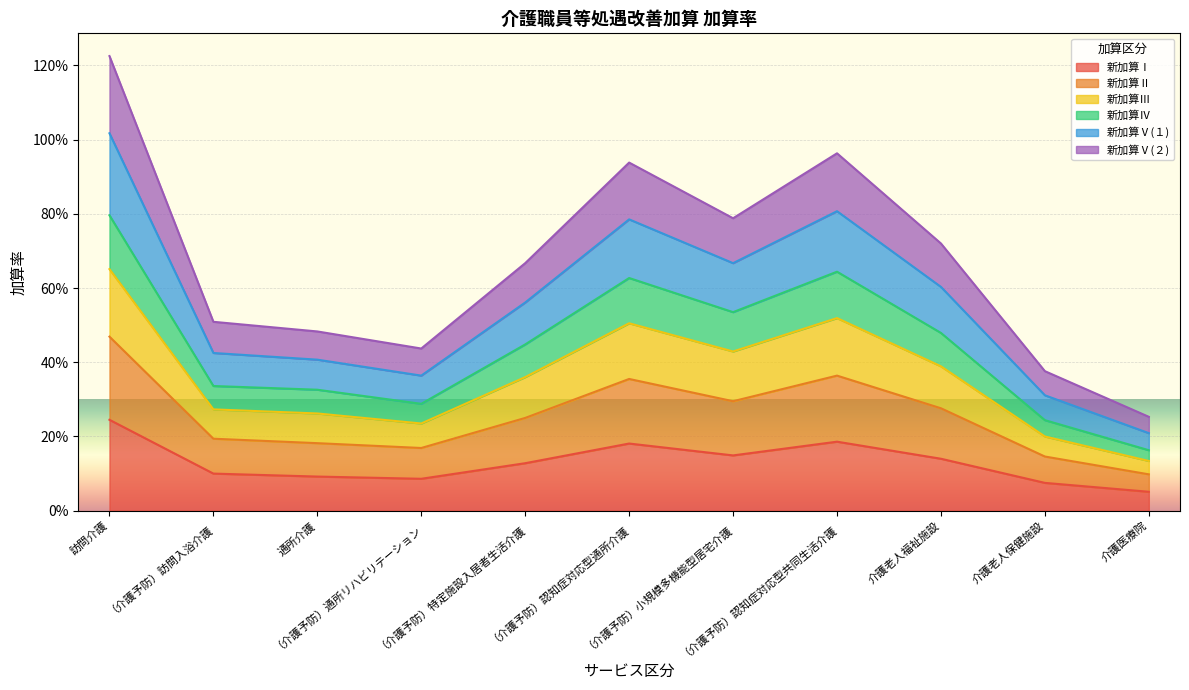

What are all the series names shown in the legend?

新加算Ⅰ, 新加算Ⅱ, 新加算Ⅲ, 新加算Ⅳ, 新加算Ⅴ(１), 新加算Ⅴ(２)